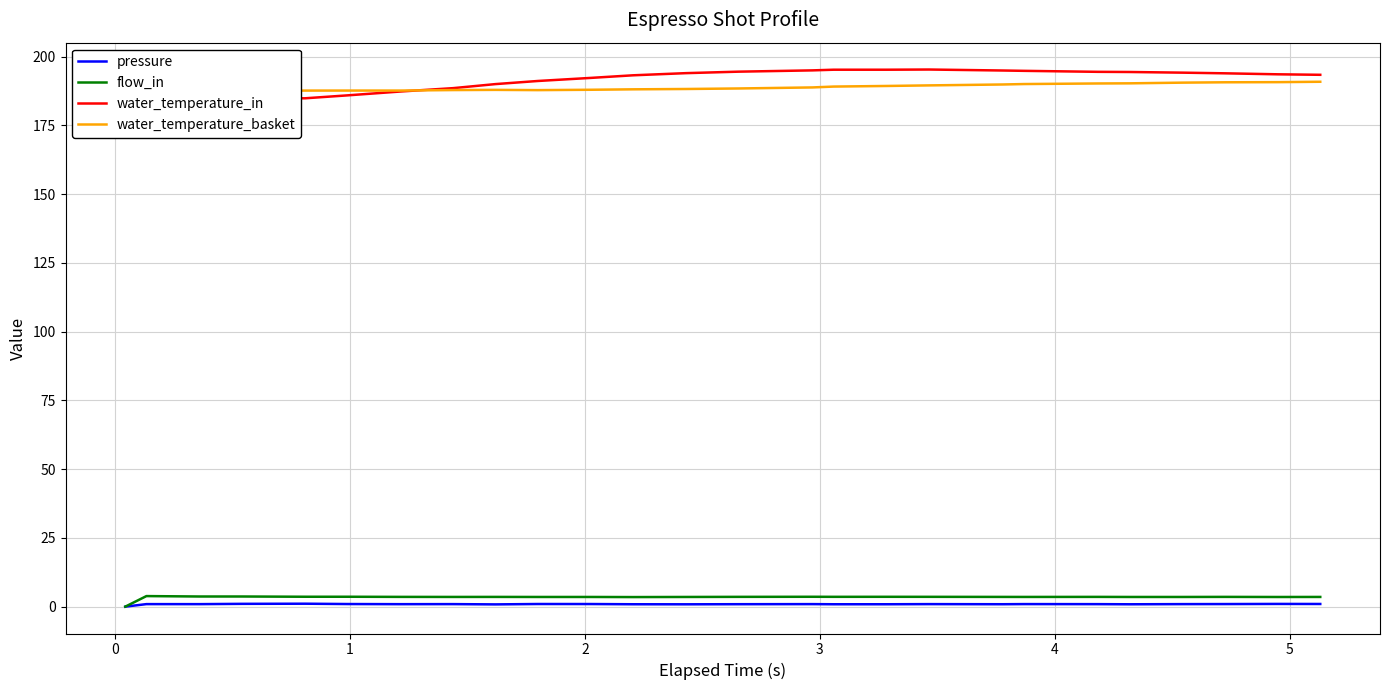

What are all the series names shown in the legend?

pressure, flow_in, water_temperature_in, water_temperature_basket